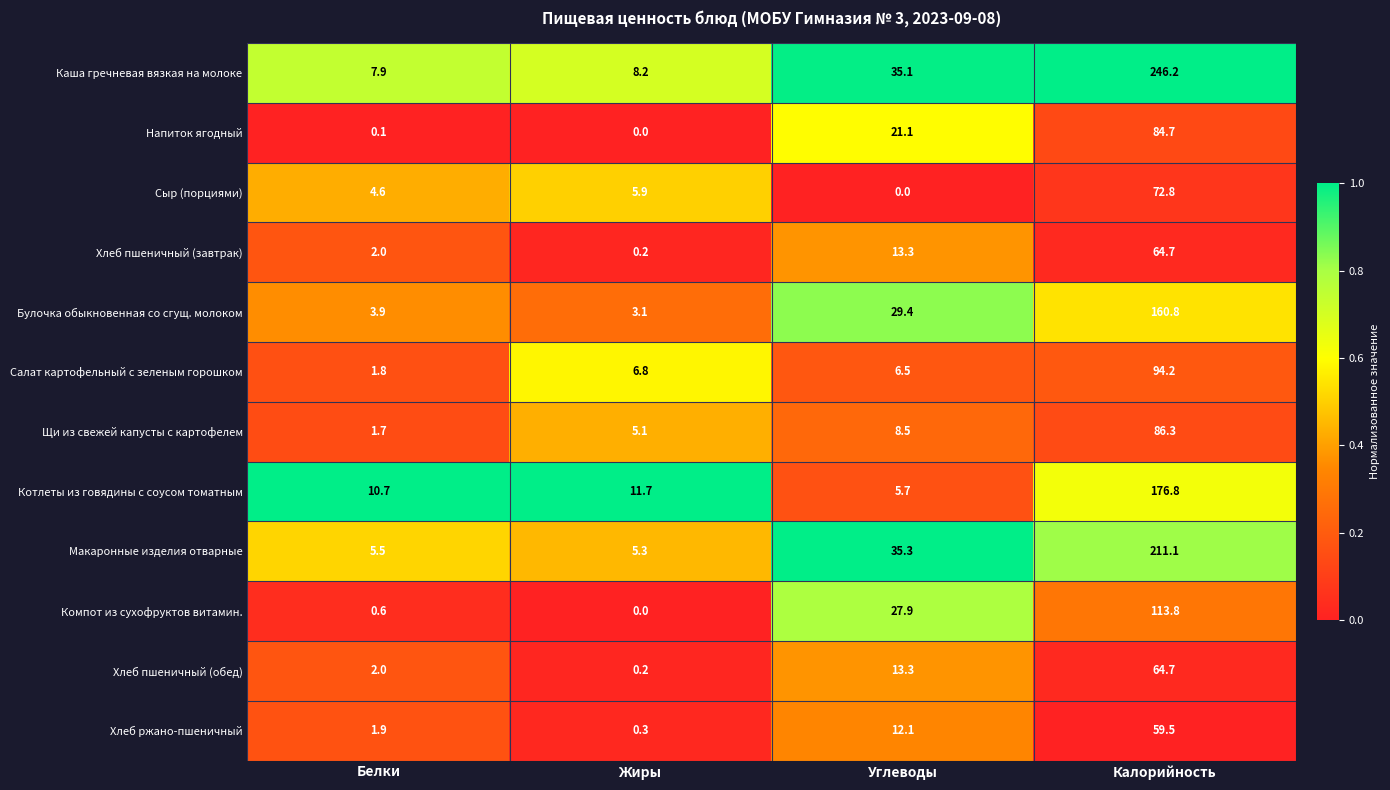

What is the sum of all Сыр (порциями) values?

83.3